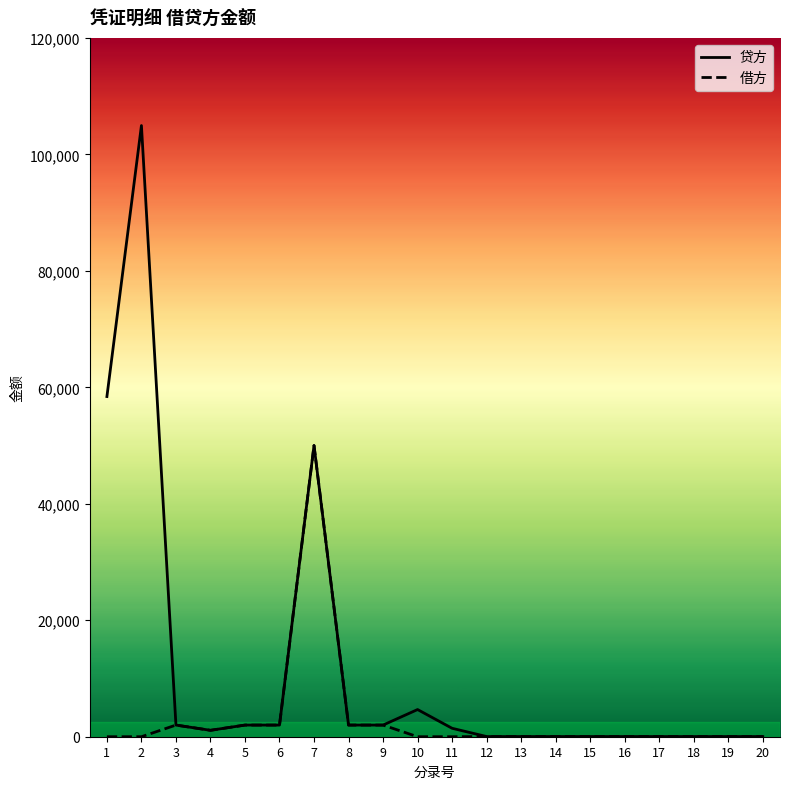

Which label corresponds to the largest value in the chart?

2